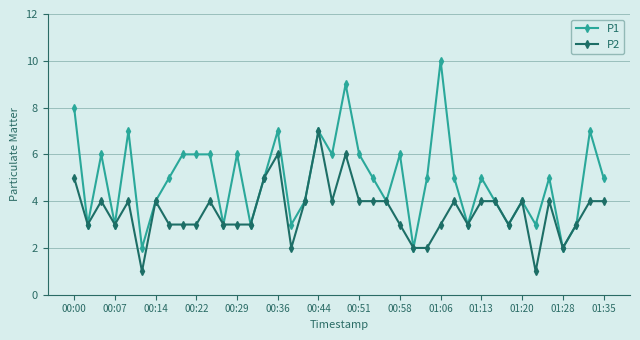

True or false: P1 has more than 0 points higher than both neighbors.

True